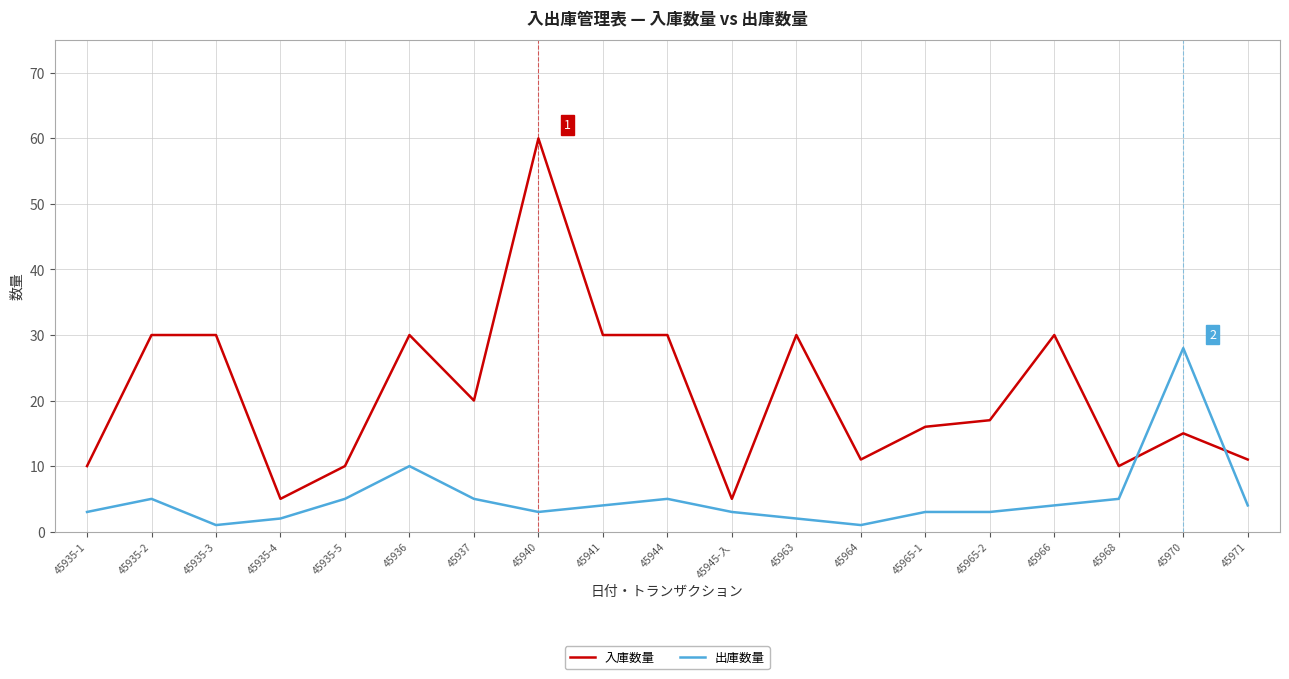

Is the value of 入庫数量 at 45965-2 greater than the value of 出庫数量 at 45941?

Yes